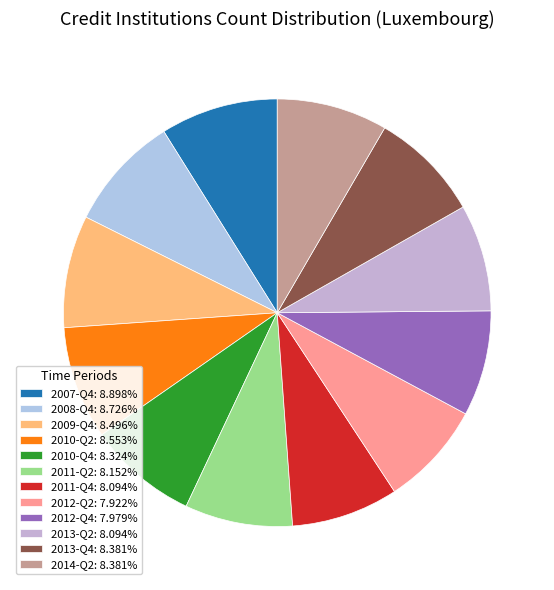

How many segments does this pie chart have?

12